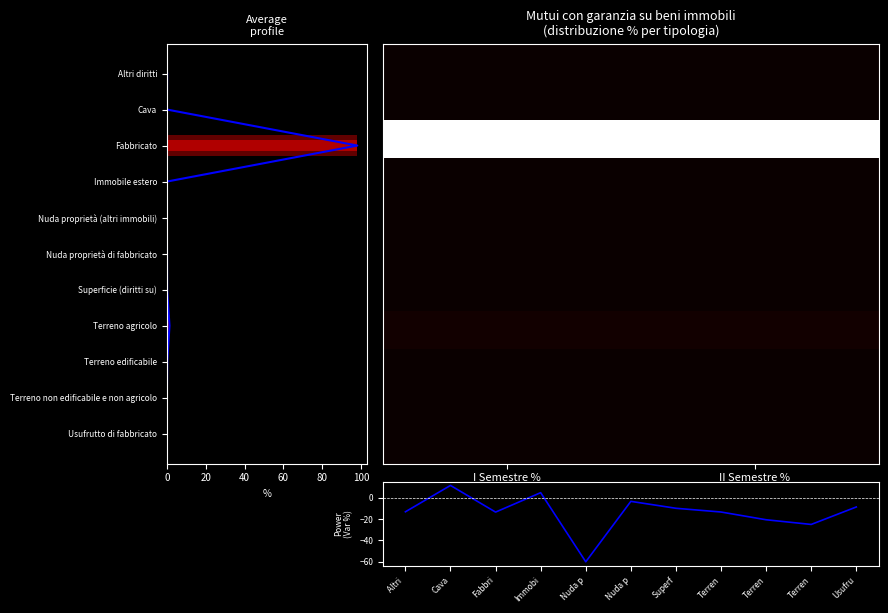

What is the average value of the Terreno agricolo series?

1.4